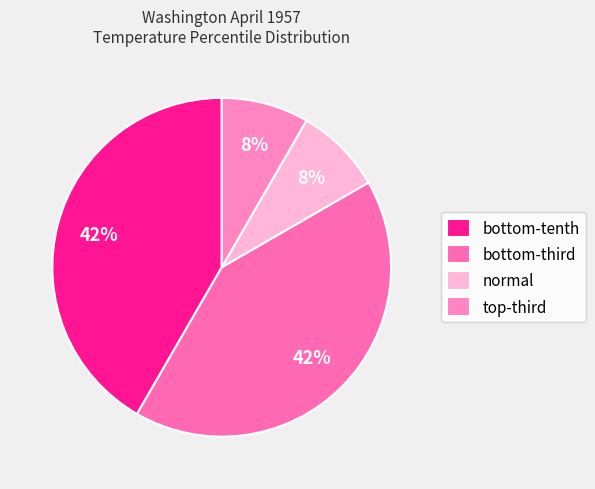

To the nearest percent, what percentage of the pie is normal?

8%